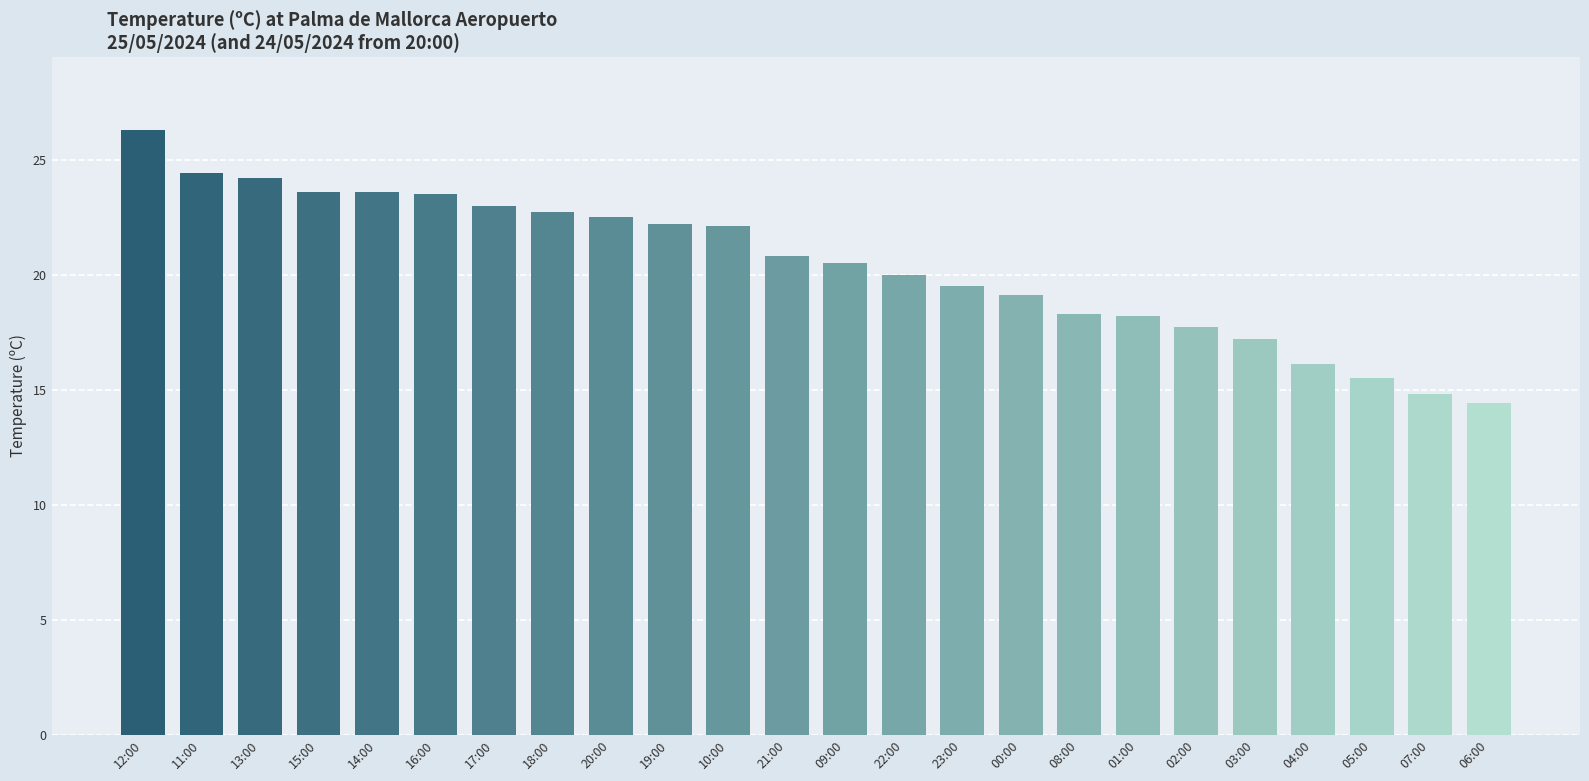

What is the difference between the values at 16:00 and 06:00?

9.1